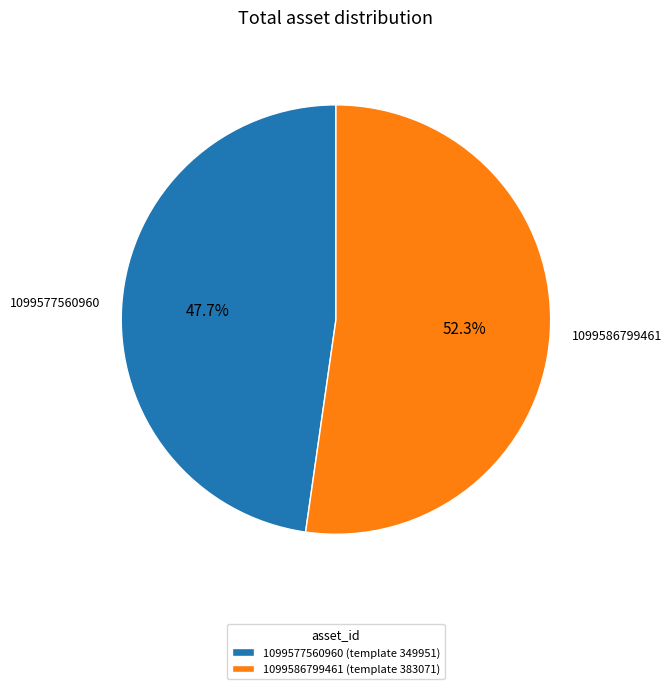

How many segments does this pie chart have?

2